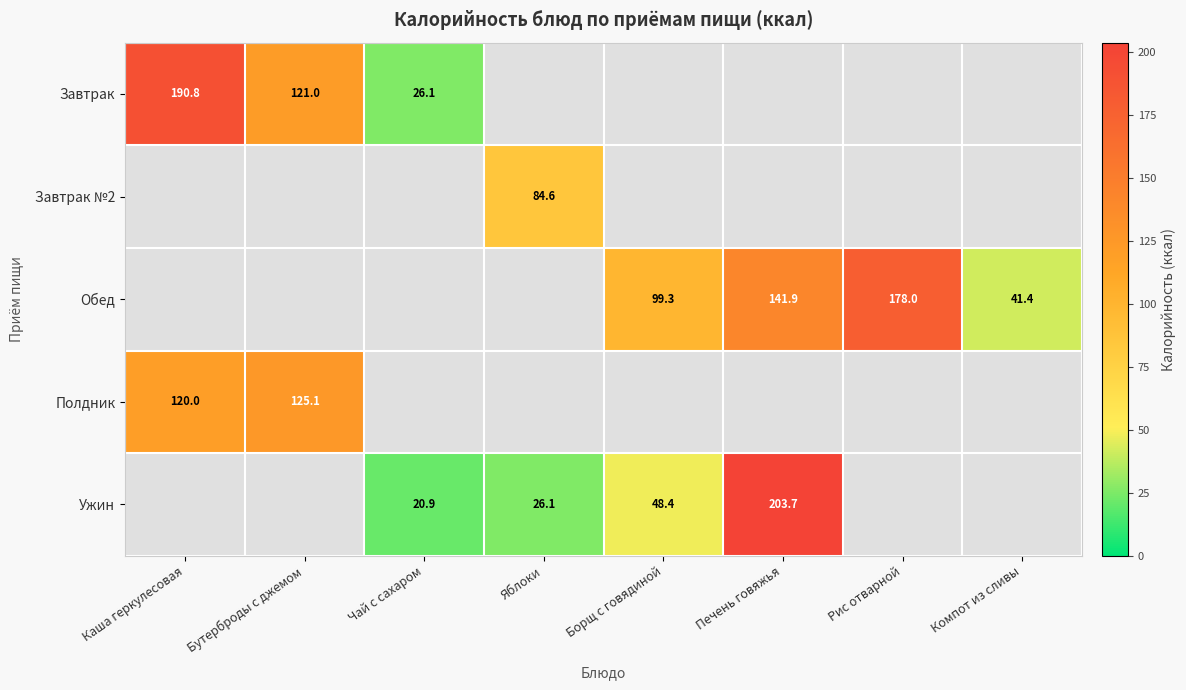

Count the number of categories in the chart.

8